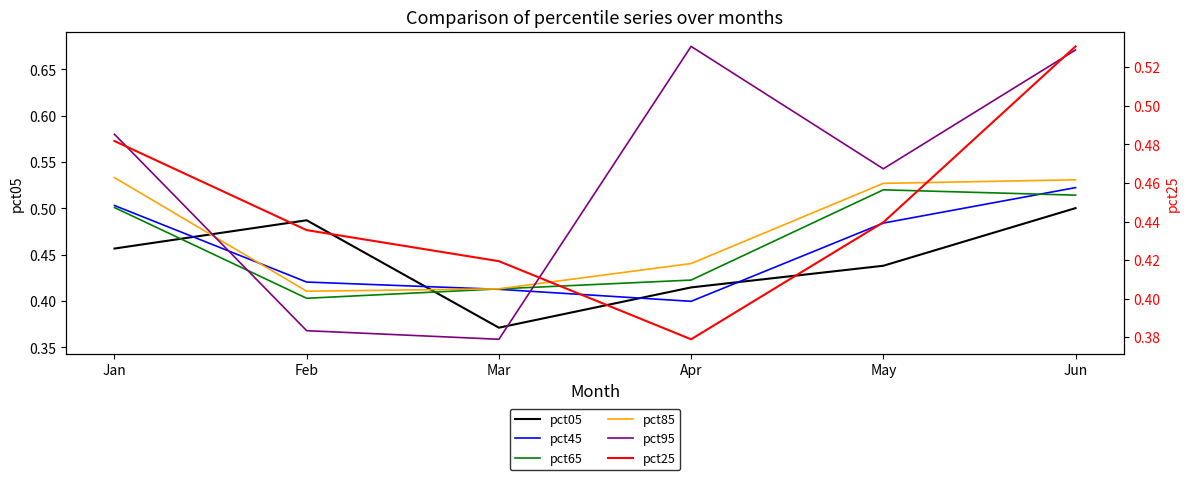

What is the value of the pct45 point at the 3rd from the left?

0.4